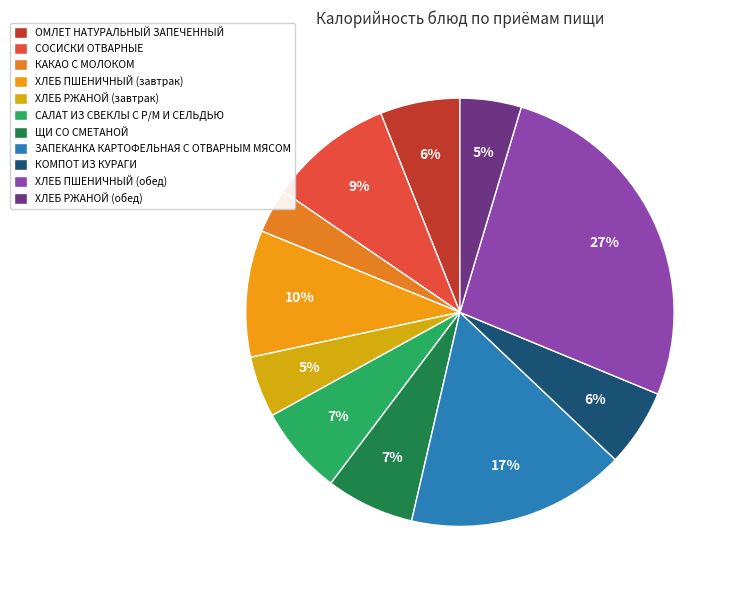

What is the largest slice in the pie chart?

ХЛЕБ ПШЕНИЧНЫЙ (обед)